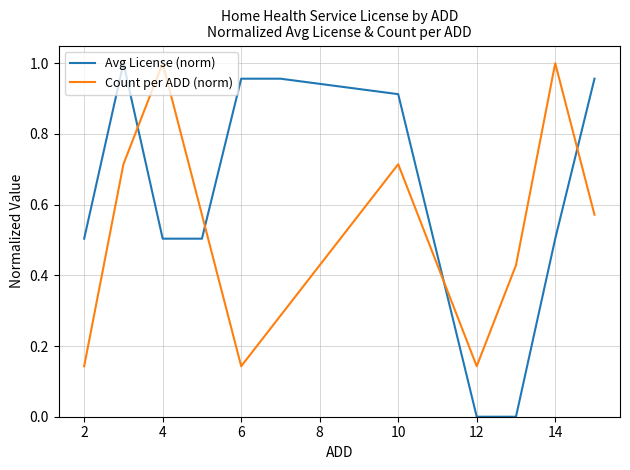

How many times do Count per ADD (norm) and Avg License (norm) cross each other?

4